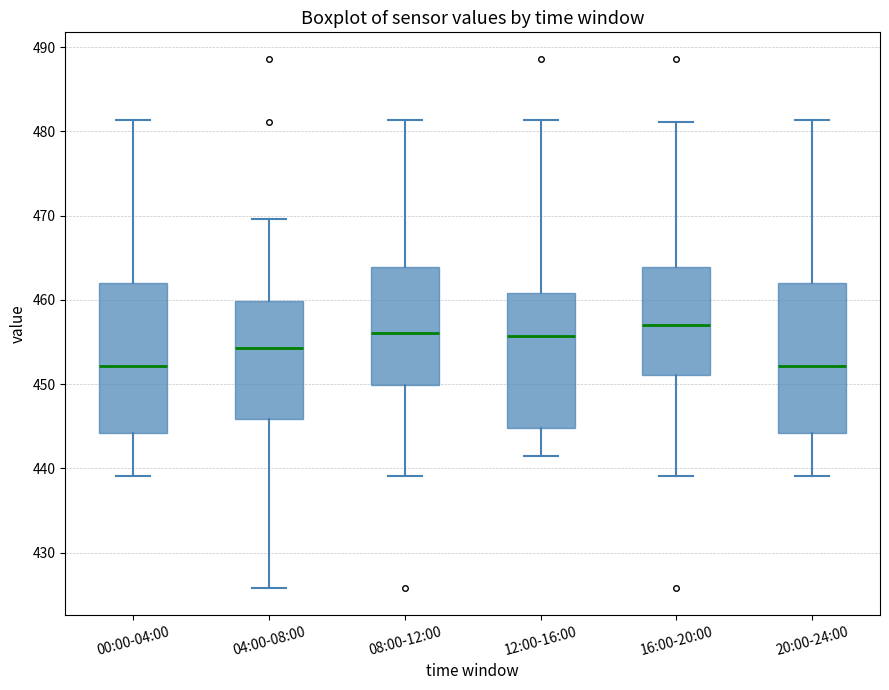

Which box has the highest median line?

16:00-20:00